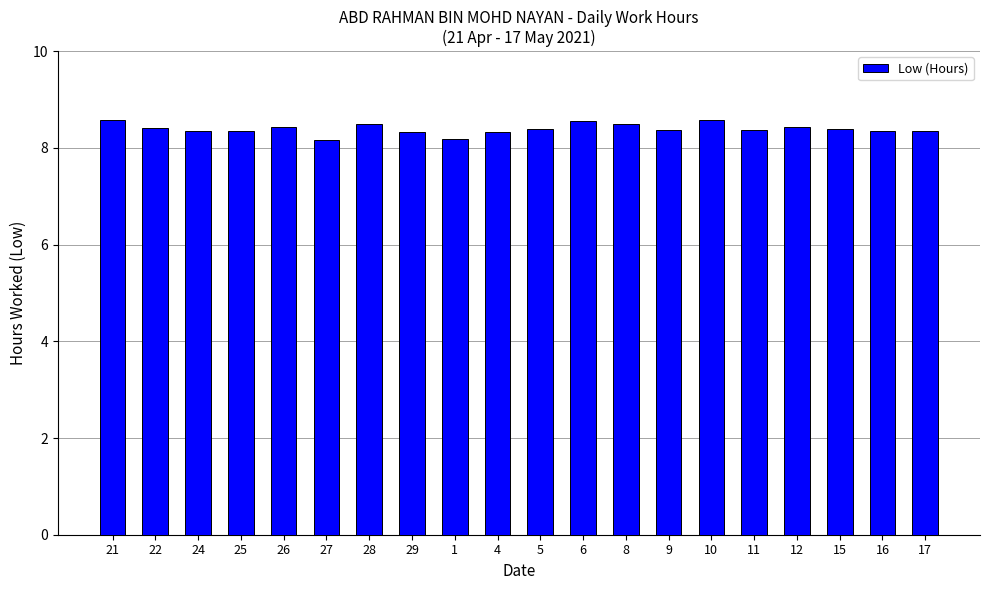

How many values are between 8 and 9?

20